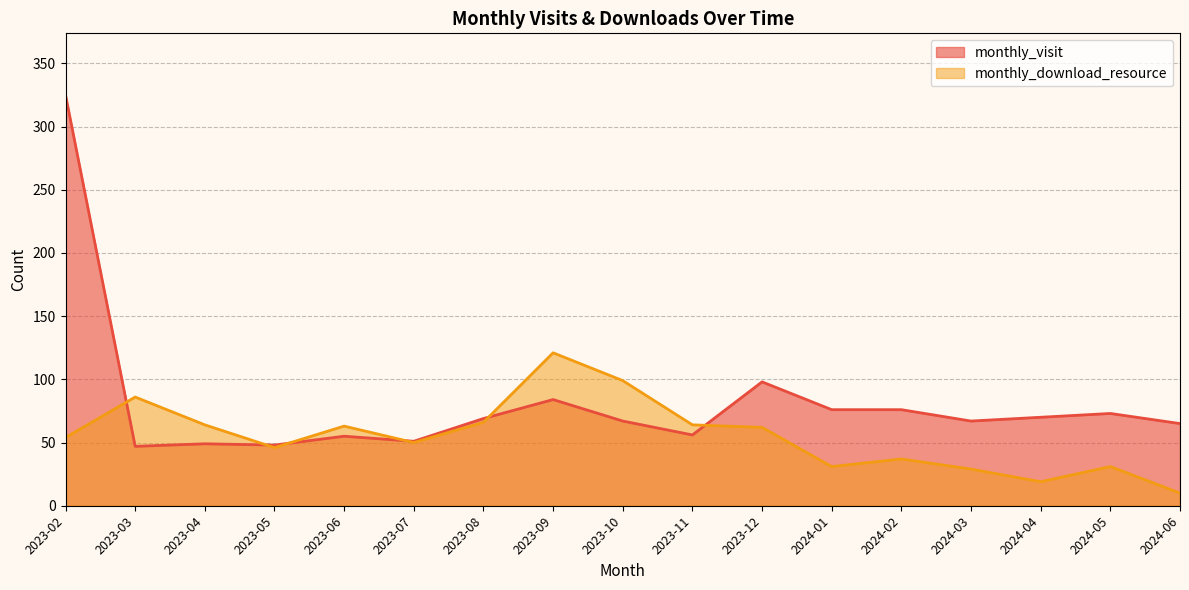

What is the difference between the maximum and minimum values in the monthly_download_resource series?

111